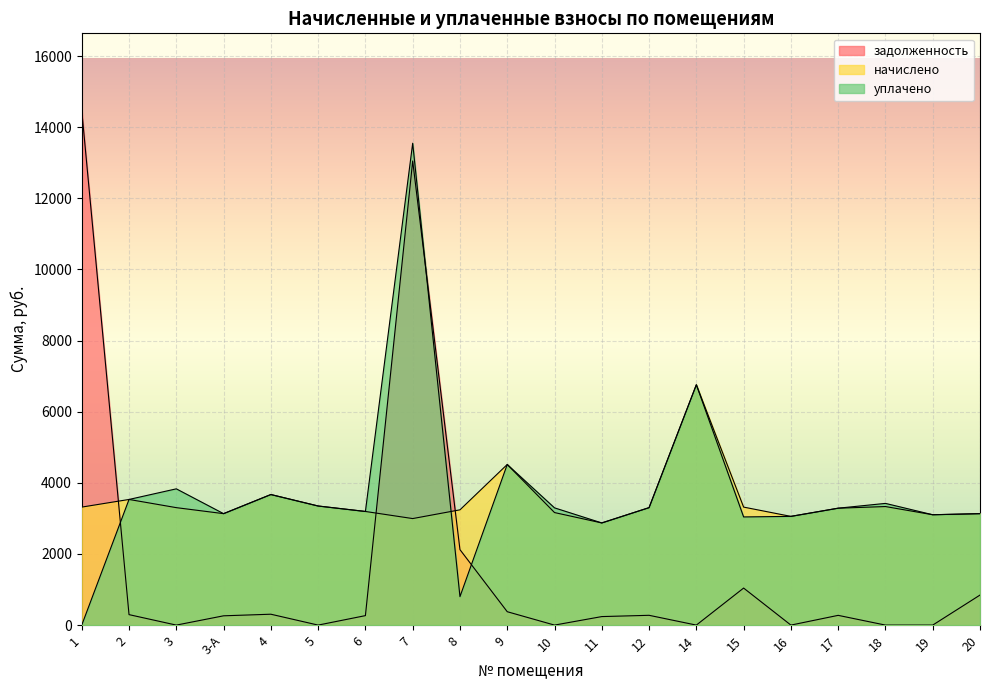

At which category is the sum across all series the highest?

7